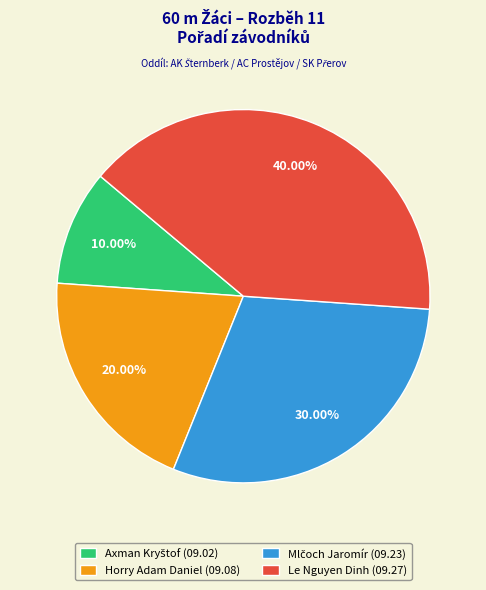

What is the ratio of the value at Horry Adam Daniel (09.08) to the value at Le Nguyen Dinh (09.27)?

0.5